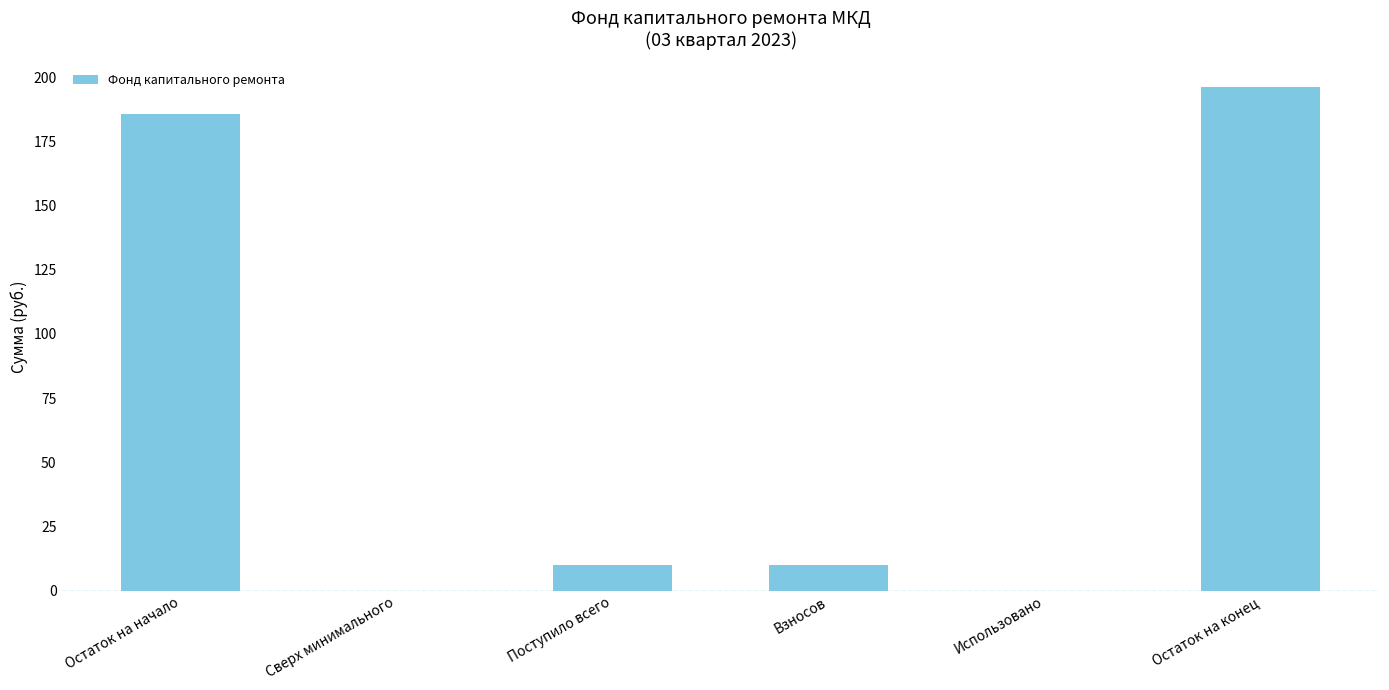

What is the average value?

67.0